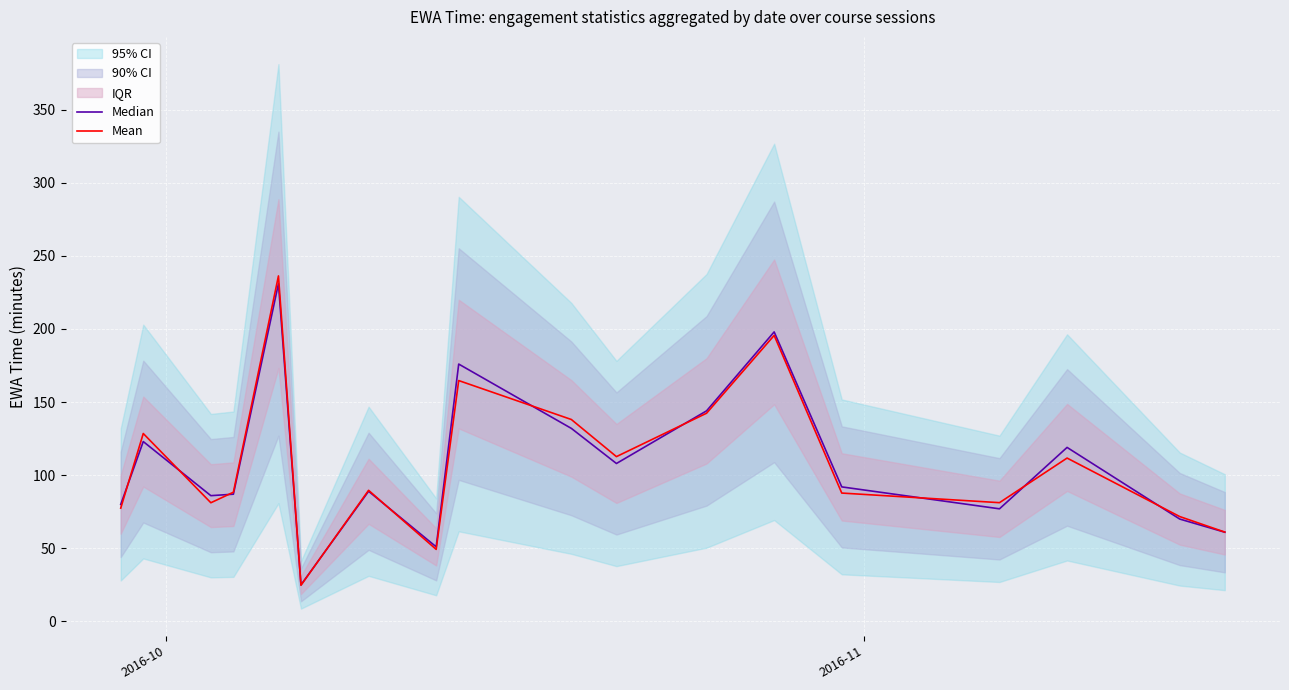

At which category does Mean reach its first local valley?

2